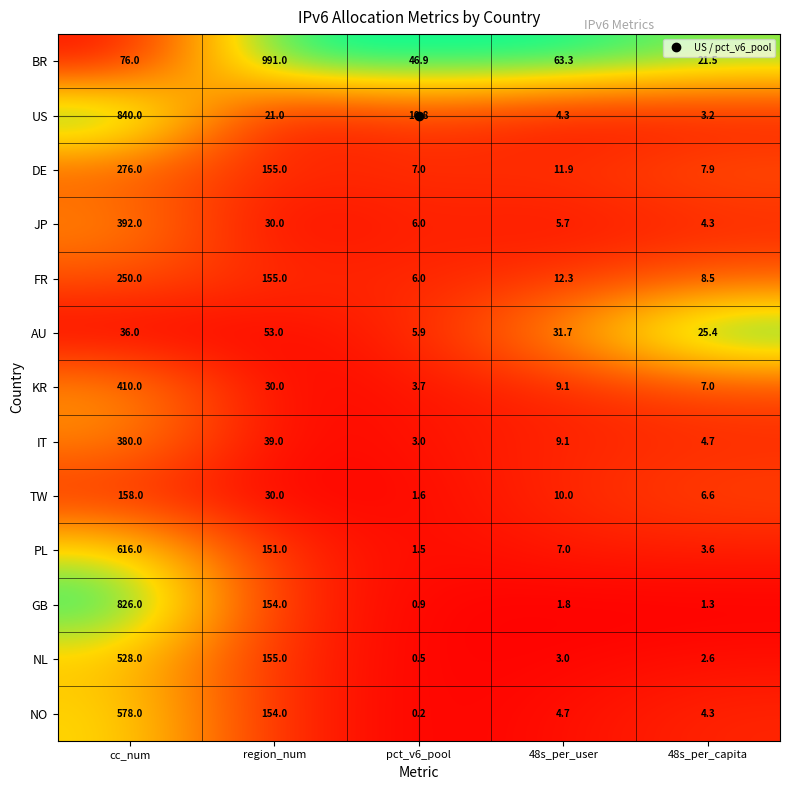

List the series in order of their peak value, lowest first.

AU, TW, FR, DE, IT, JP, KR, NL, NO, PL, GB, US, BR